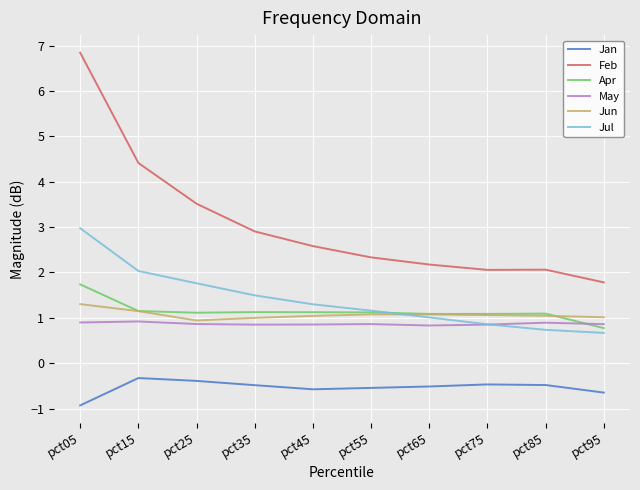

At which label does Jun first exceed 1?

pct05